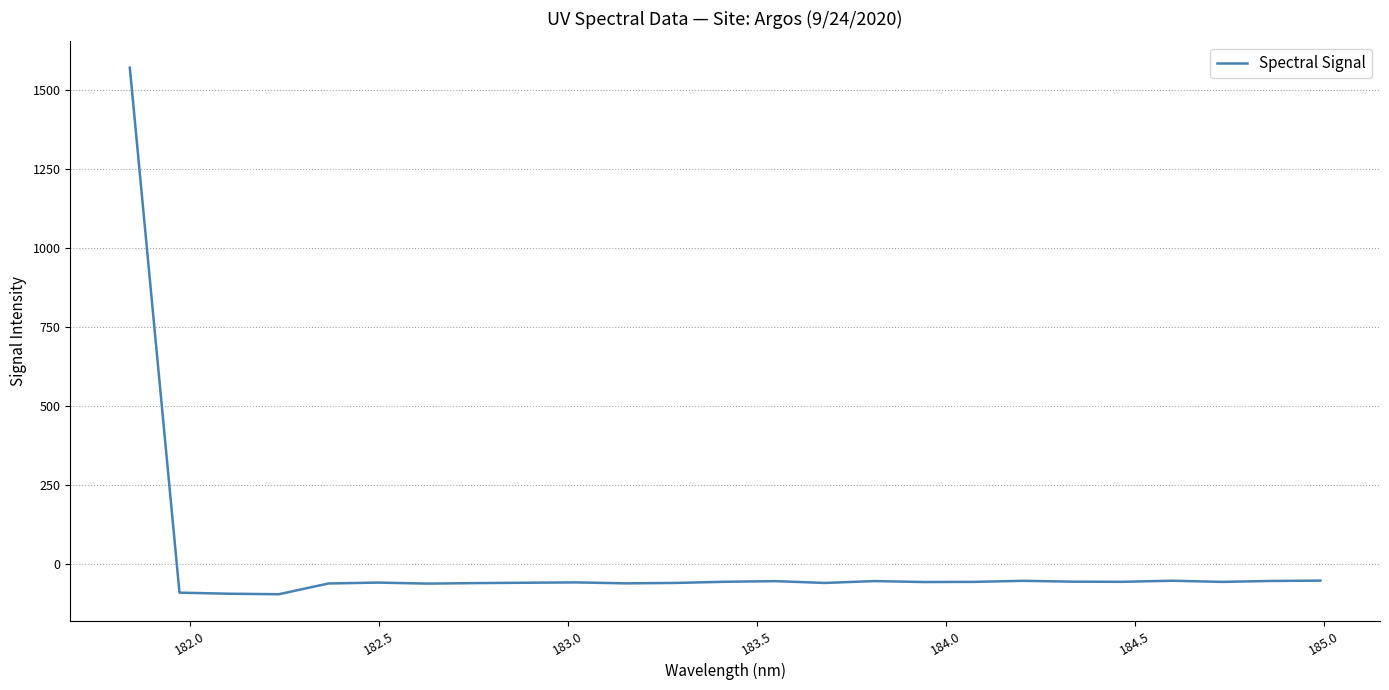

What is the smallest value displayed?

-95.6